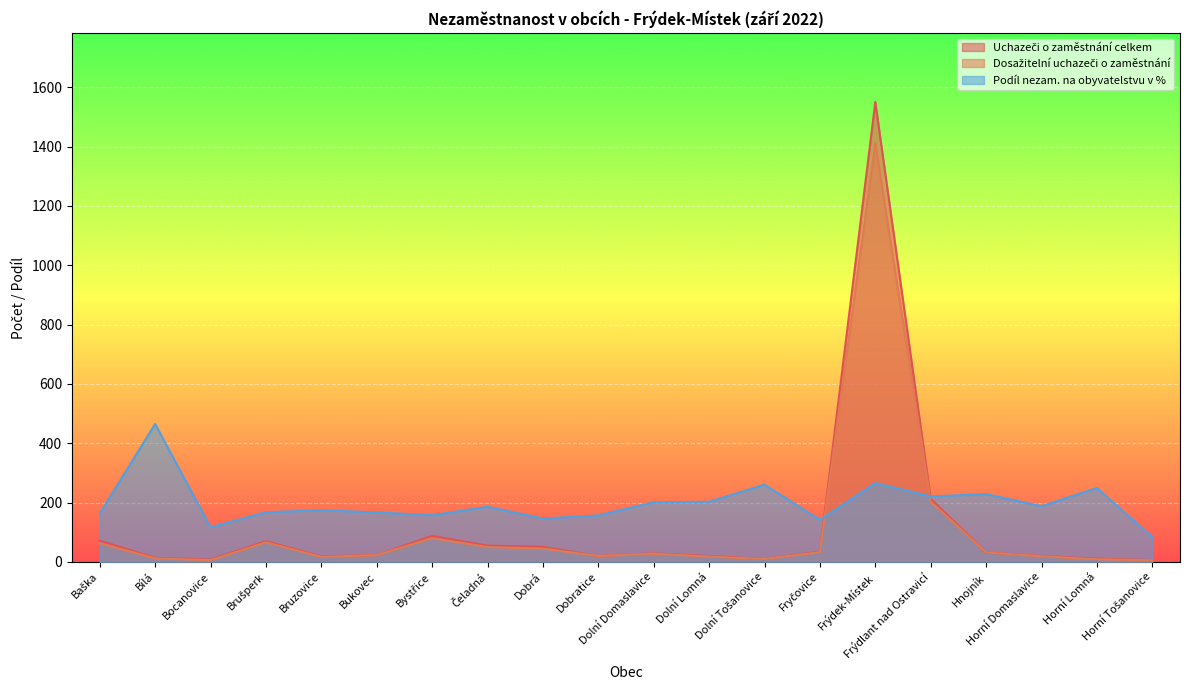

What are all the series names shown in the legend?

Uchazeči o zaměstnání celkem, Dosažitelní uchazeči o zaměstnání, Podíl nezam. na obyvatelstvu v %